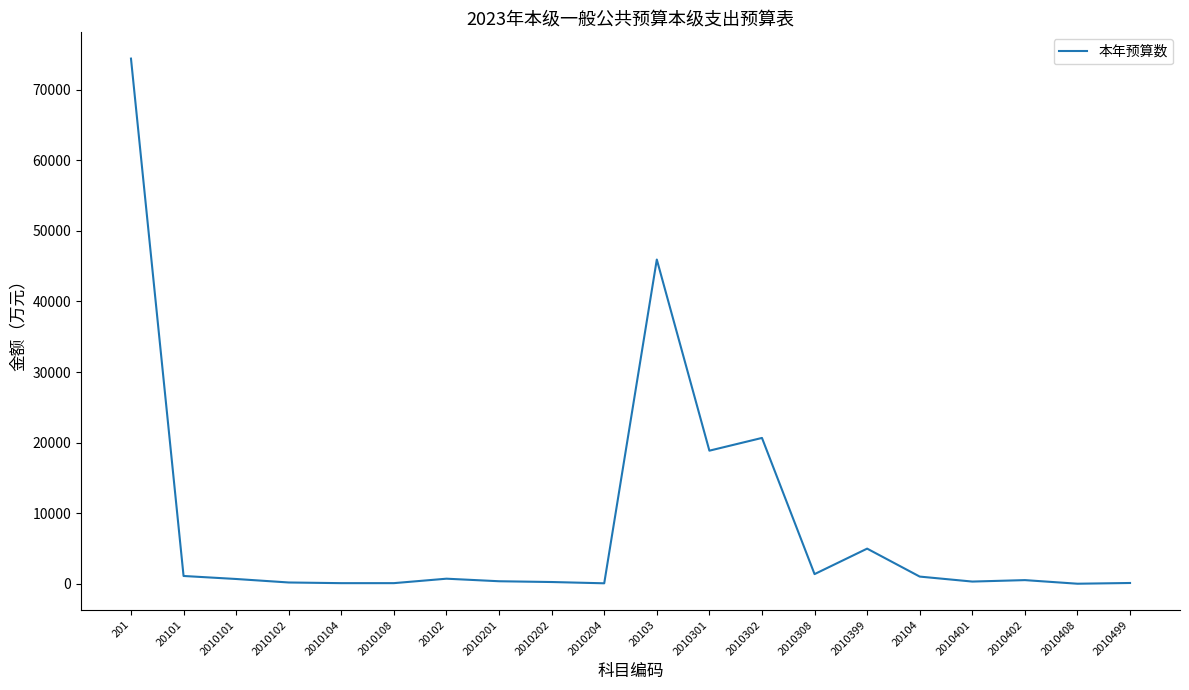

At which label is the value closest to 37216?

20103